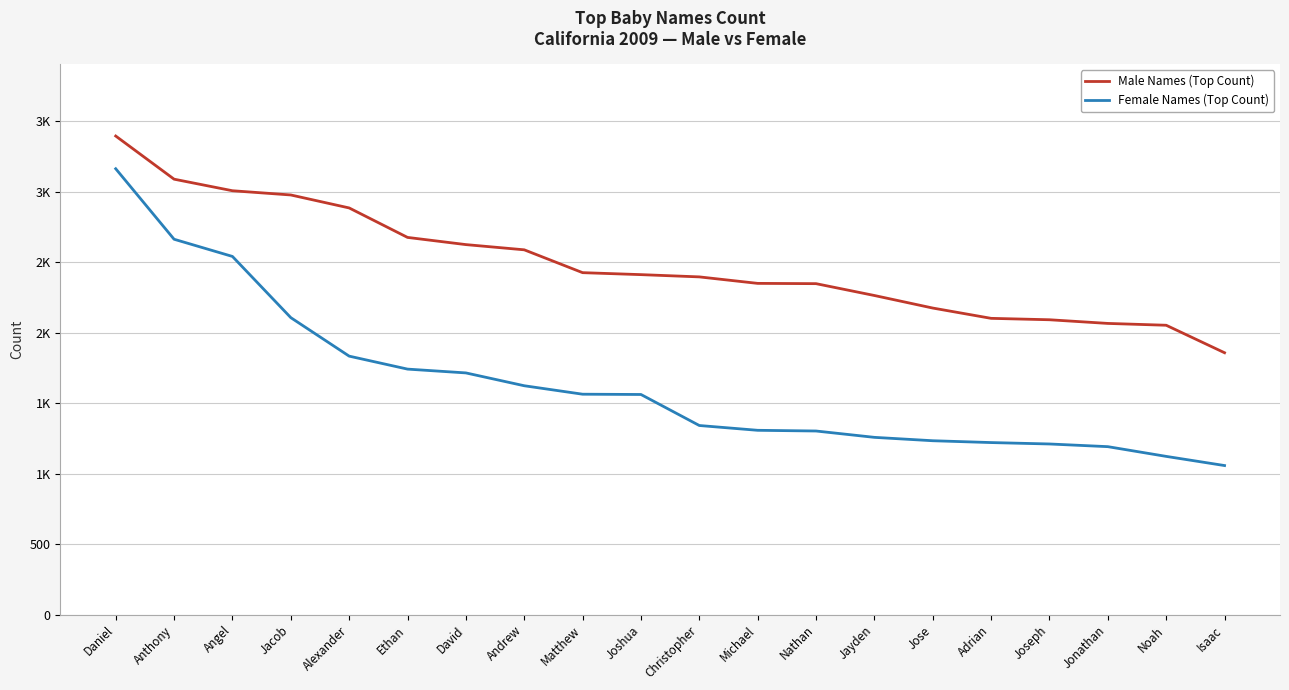

At which category is the sum across all series the highest?

Daniel